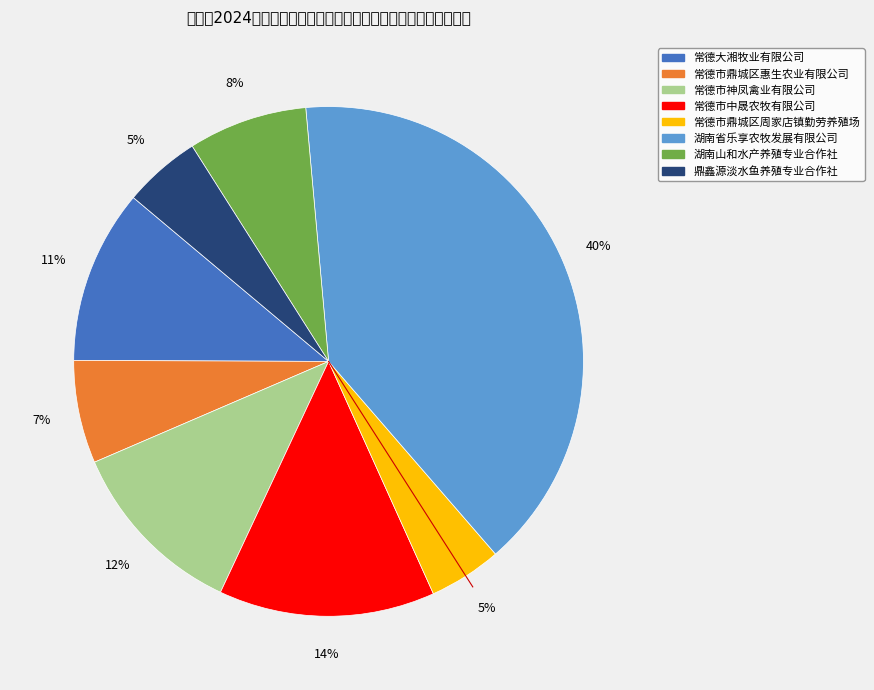

What is the change in value from 常德市鼎城区惠生农业有限公司 to 湖南省乐享农牧发展有限公司?

+755.4